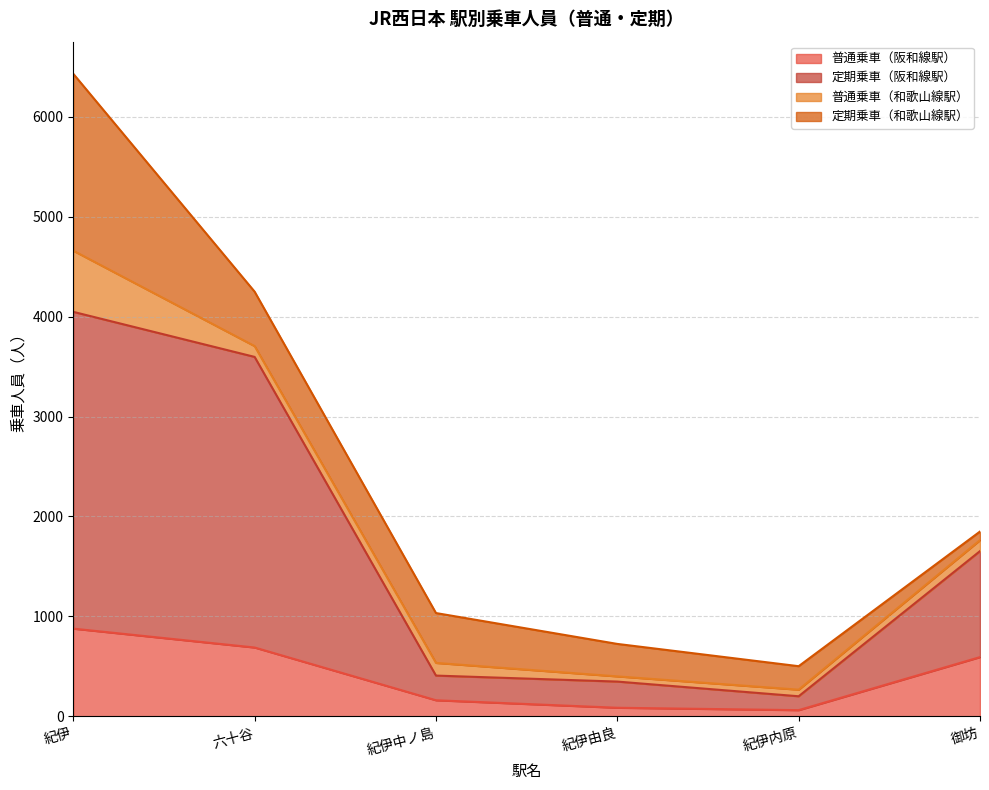

At which label is 定期乗車（阪和線駅） closest to 2124?

御坊